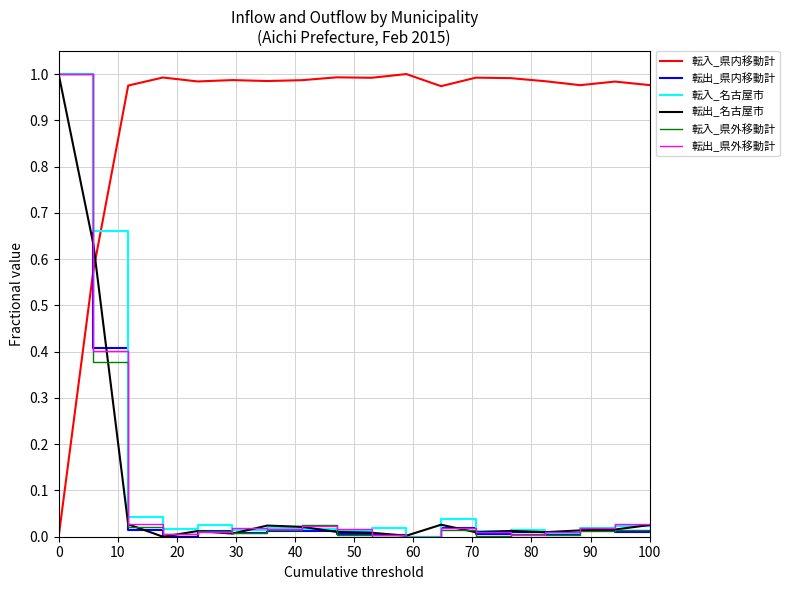

After their last crossing, which series has the higher values: 転出_名古屋市 or 転入_県内移動計?

転入_県内移動計